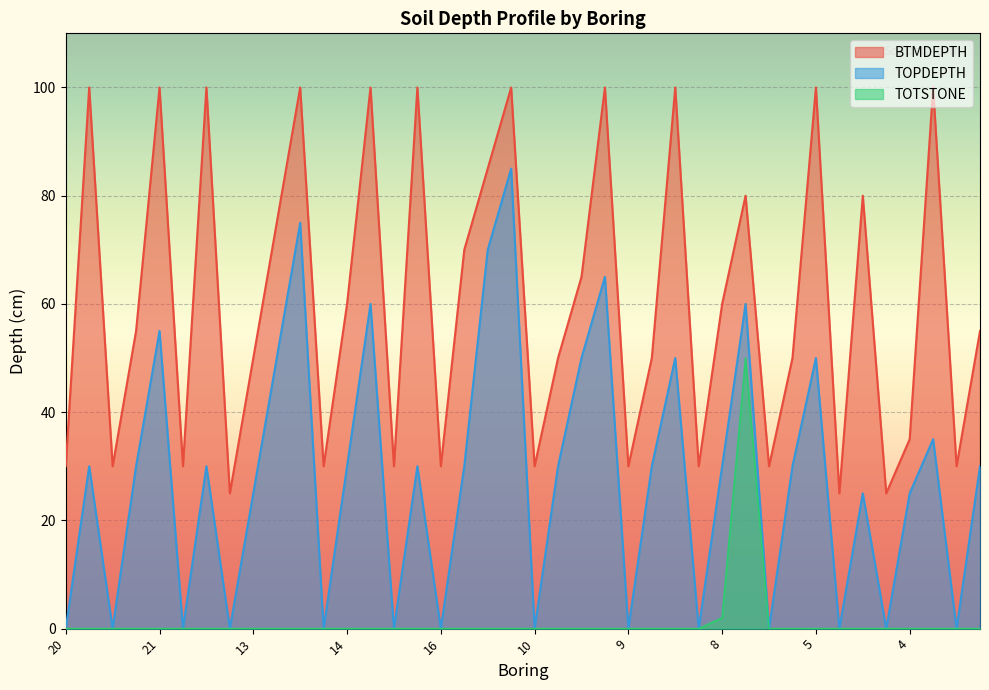

Reading left to right, what are all the values shown in this chart?

TOPDEPTH: 20=0	20=30	21=0	21=30	21=55	22=0	22=30	13=0	13=25	13=50	13=75	14=0	14=30	14=60	15=0	15=30	16=0	16=30	16=70	16=85	10=0	10=30	10=50	10=65	9=0	9=30	9=50	8=0	8=30	8=60	5=0	5=30	5=50	6=0	6=25	4=0	4=25	4=35	2=0	2=30
BTMDEPTH: 20=30	20=100	21=30	21=55	21=100	22=30	22=100	13=25	13=50	13=75	13=100	14=30	14=60	14=100	15=30	15=100	16=30	16=70	16=85	16=100	10=30	10=50	10=65	10=100	9=30	9=50	9=100	8=30	8=60	8=80	5=30	5=50	5=100	6=25	6=80	4=25	4=35	4=100	2=30	2=55
TOTSTONE: 20=0	20=0	21=0	21=0	21=0	22=0	22=0	13=0	13=0	13=0	13=0	14=0	14=0	14=0	15=0	15=0	16=0	16=0	16=0	16=0	10=0	10=0	10=0	10=0	9=0	9=0	9=0	8=0	8=2	8=50	5=0	5=0	5=0	6=0	6=0	4=0	4=0	4=0	2=0	2=0